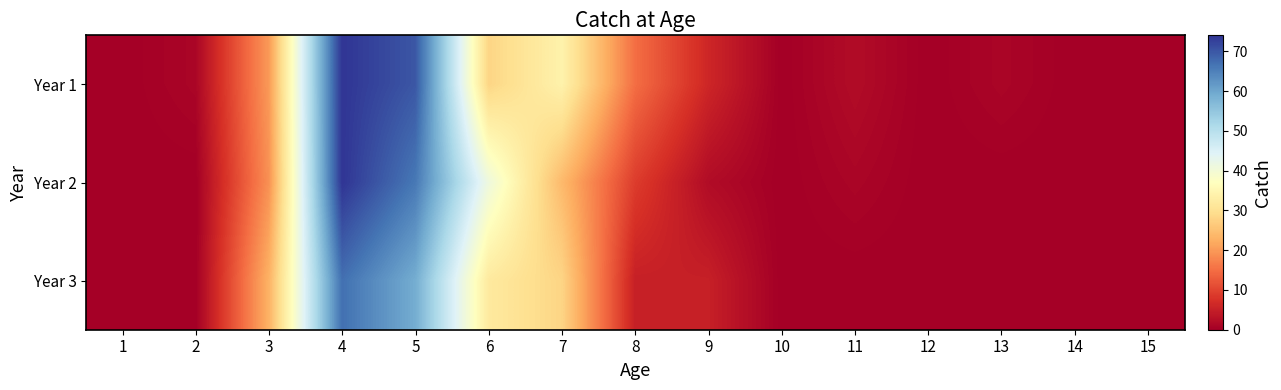

Reading left to right, list all the values displayed in this chart.

Year 1: 1=0	2=1	3=20	4=74	5=70	6=28	7=34	8=15	9=6	10=0	11=2	12=0	13=1	14=0	15=0
Year 2: 1=0	2=0	3=19	4=74	5=66	6=41	7=24	8=9	9=2	10=0	11=1	12=0	13=0	14=0	15=0
Year 3: 1=0	2=0	3=23	4=67	5=59	6=32	7=28	8=5	9=5	10=0	11=0	12=0	13=0	14=0	15=0